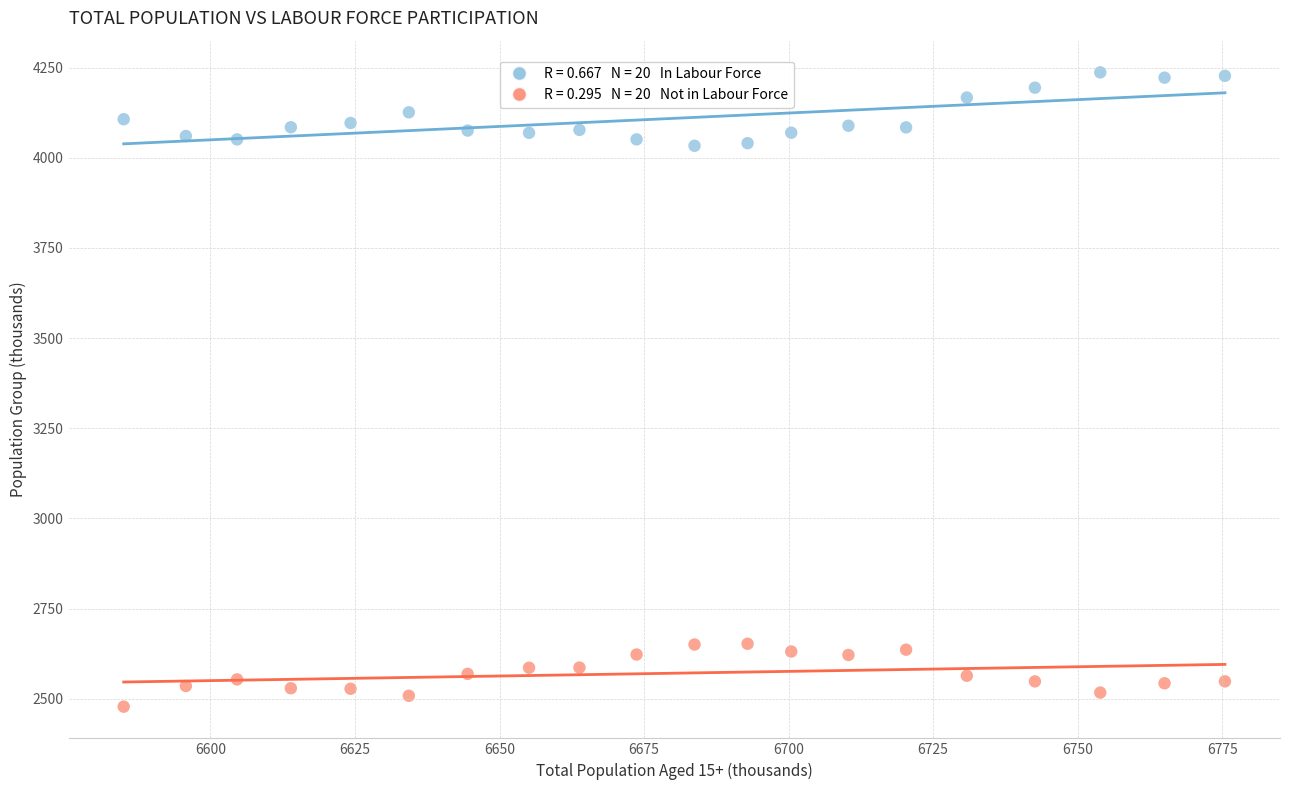

Across all data points, what is the range of Y values (max minus min)?

1759.3